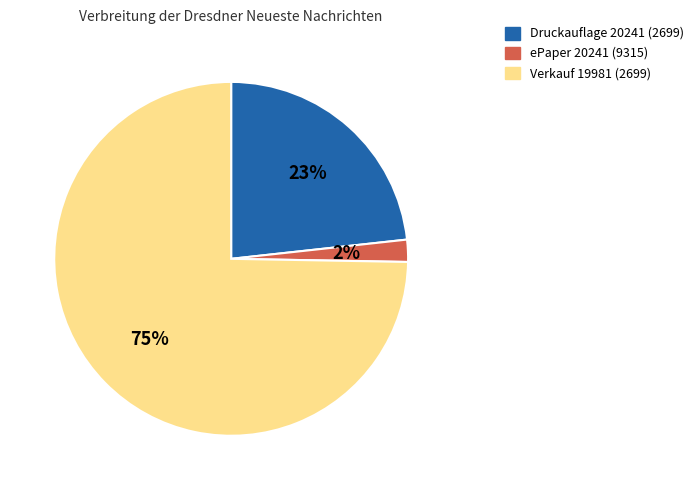

Is there a majority slice in this chart?

Yes